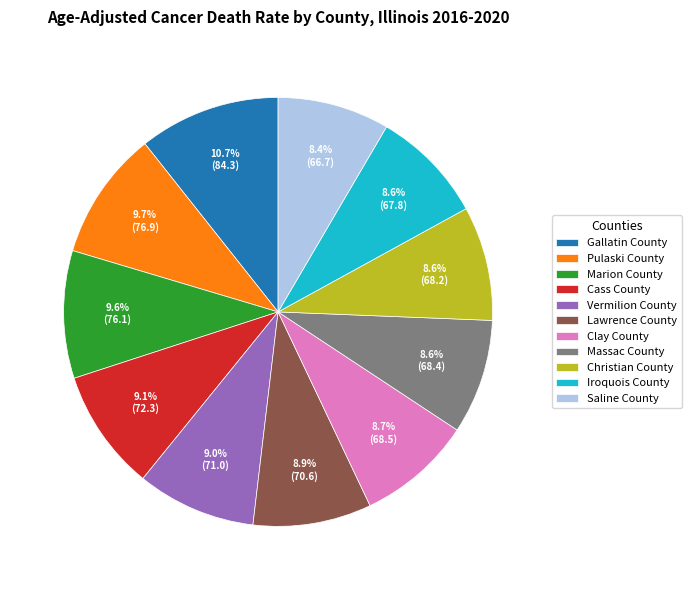

To the nearest percent, what percentage of the pie is Vermilion County?

9%